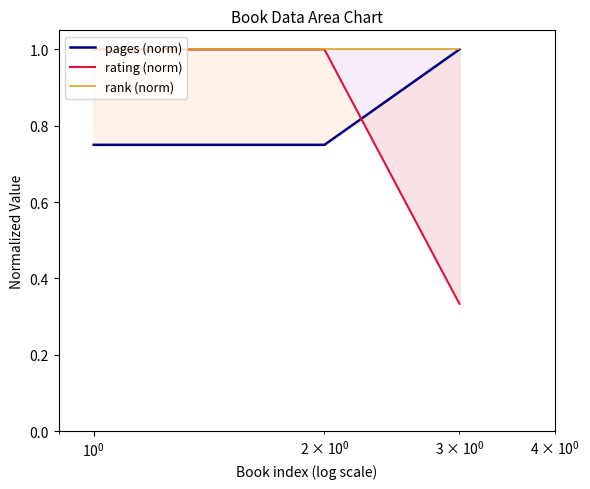

Rank the series by their average value, from highest to lowest.

rank (norm), pages (norm), rating (norm)